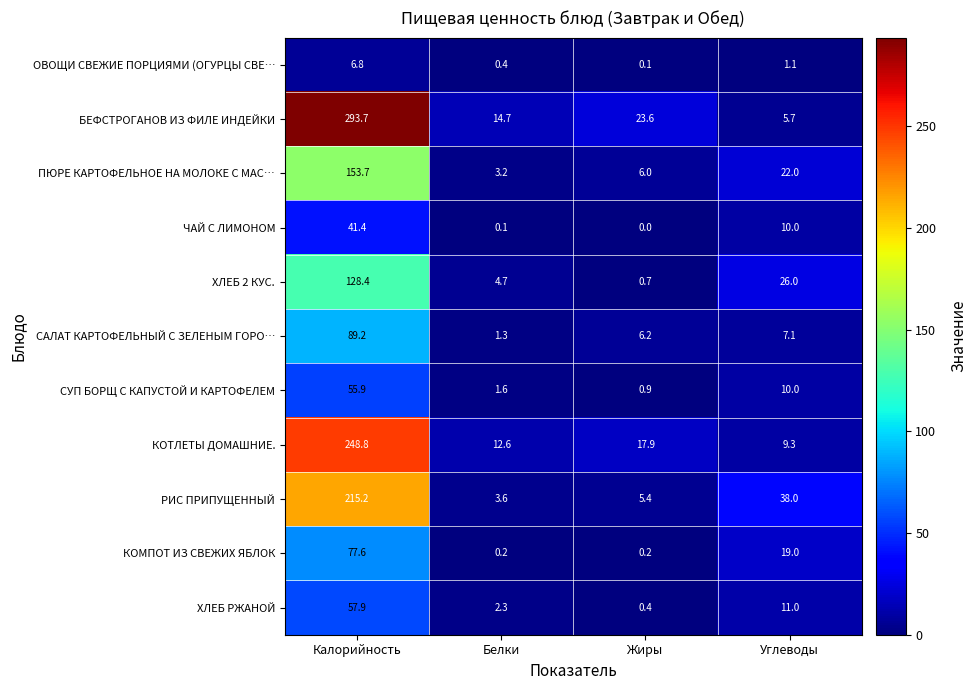

What value does the БЕФСТРОГАНОВ ИЗ ФИЛЕ ИНДЕЙКИ series have at Жиры?

23.6